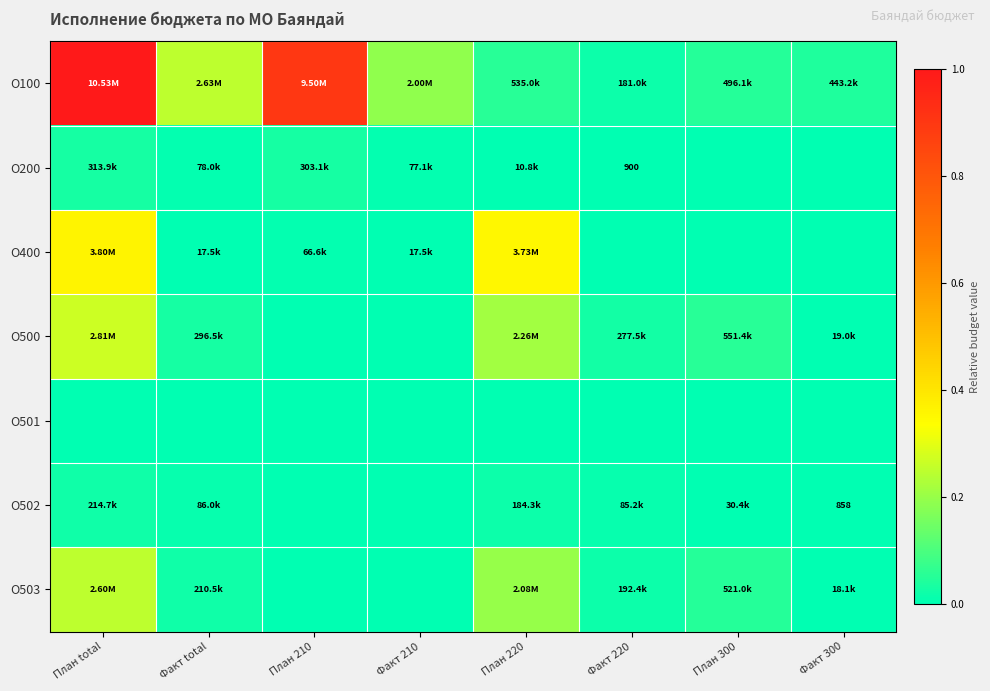

What is the greatest value displayed?

1.0